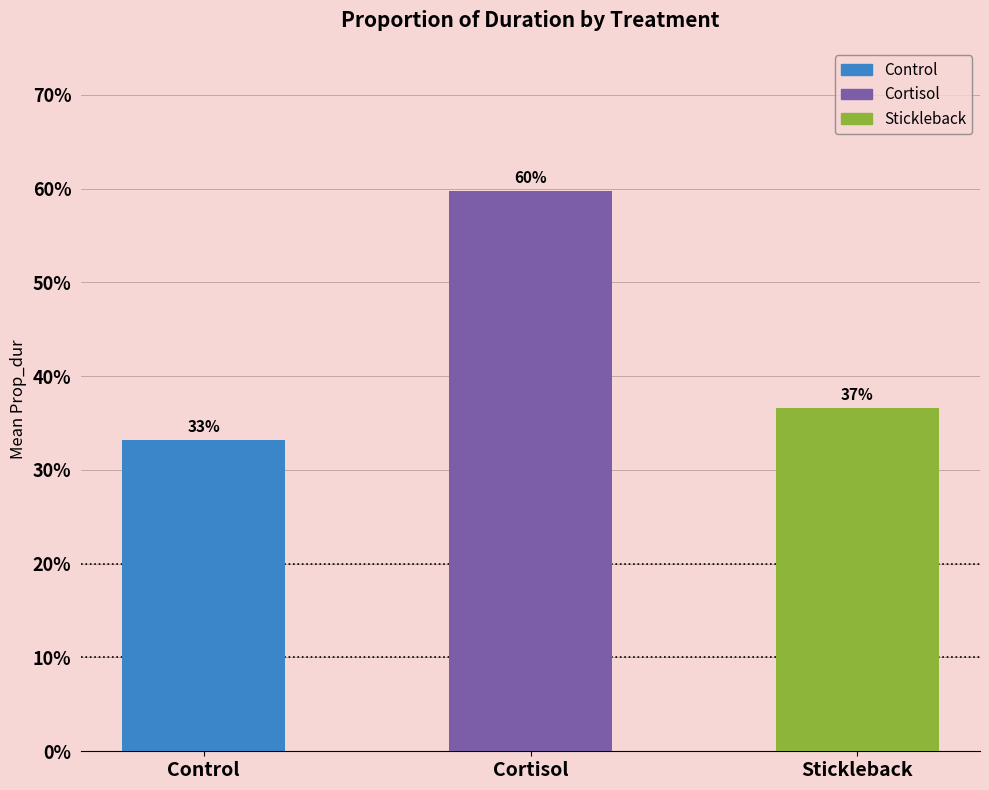

True or false: the data shows 0.6 at Cortisol.

True